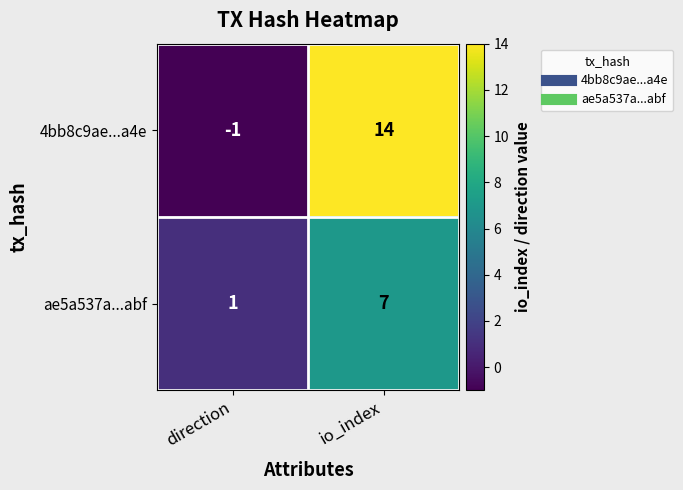

List the series in order of their peak value, highest first.

4bb8c9ae...a4e, ae5a537a...abf